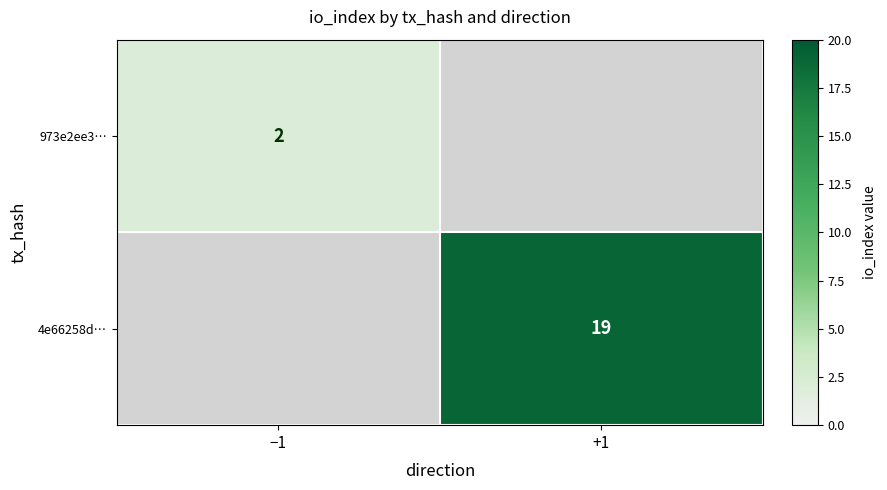

The value of 973e2ee3… at −1 is 1. True or false?

False